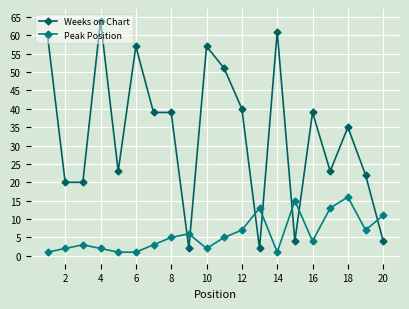

How many interior local peaks does the Peak Position series have?

5